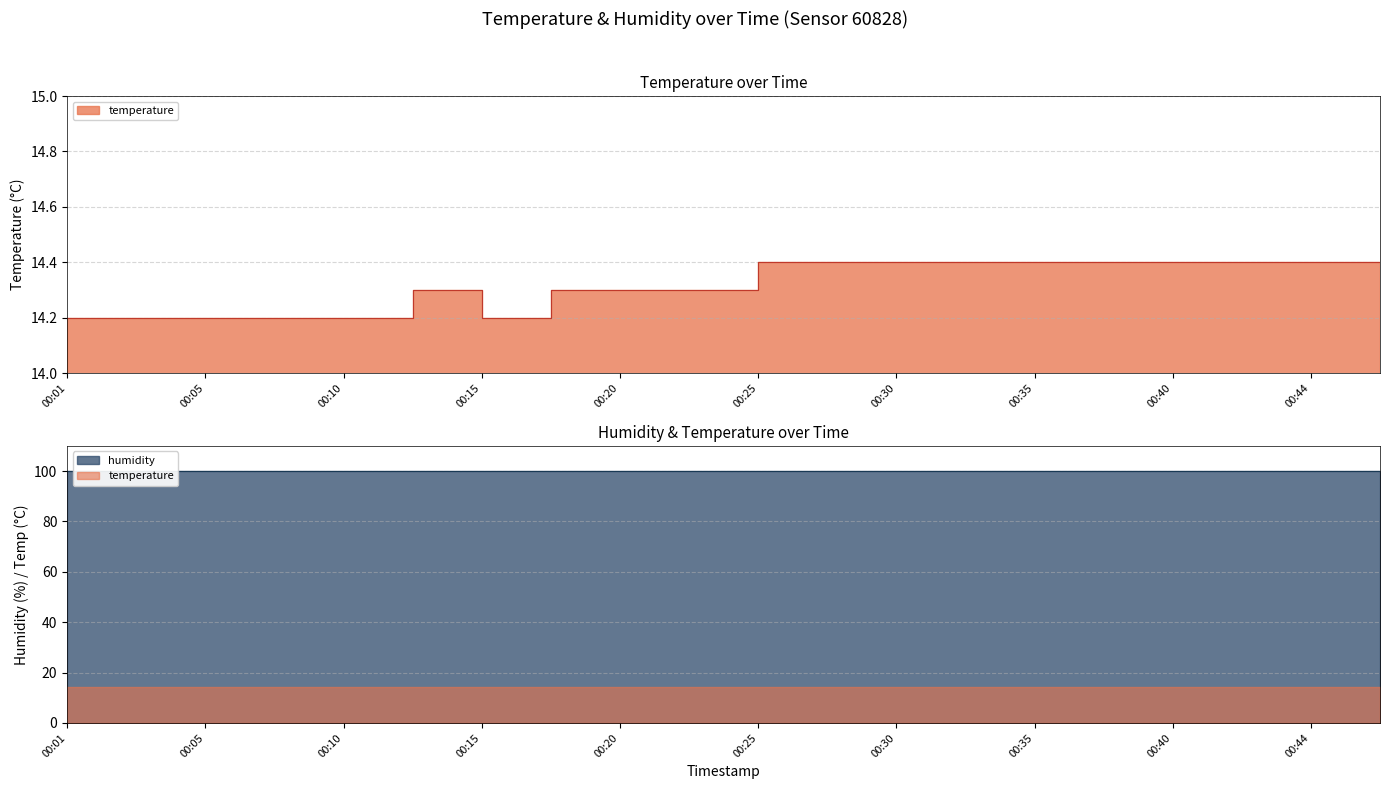

Reading right to left, extract all data points from this chart.

14.4	14.4	14.4	14.4	14.4	14.4	14.4	14.4	14.4	14.4	14.3	14.3	14.3	14.2	14.3	14.2	14.2	14.2	14.2	14.2